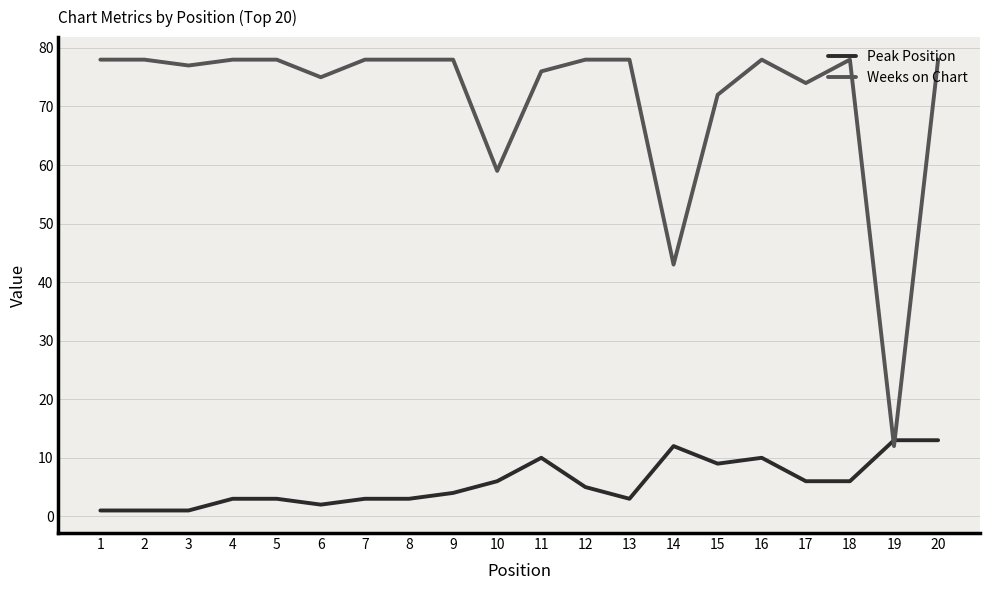

At which label is Weeks on Chart closest to 45?

14